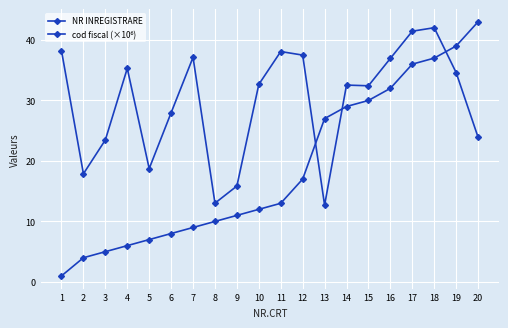

What is the average value of the NR INREGISTRARE series?

18.8